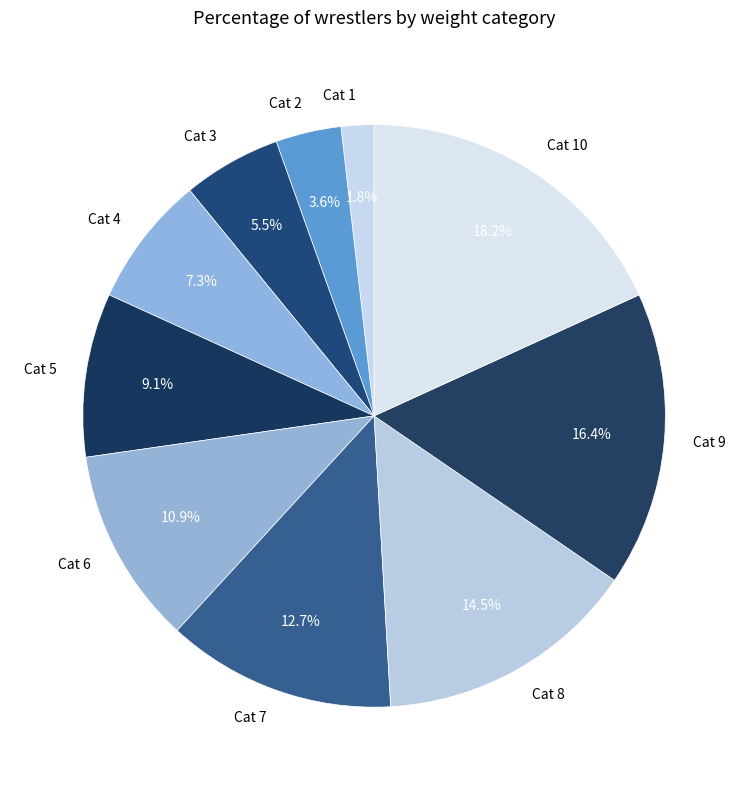

Is there a majority slice in this chart?

No